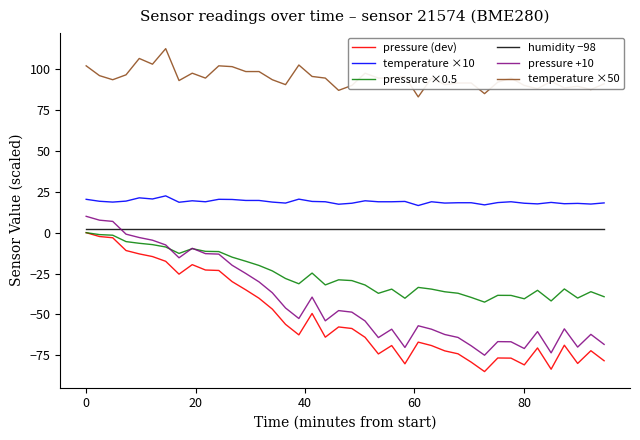

What is the difference between the maximum and minimum values in the temperature ×10 series?

5.9